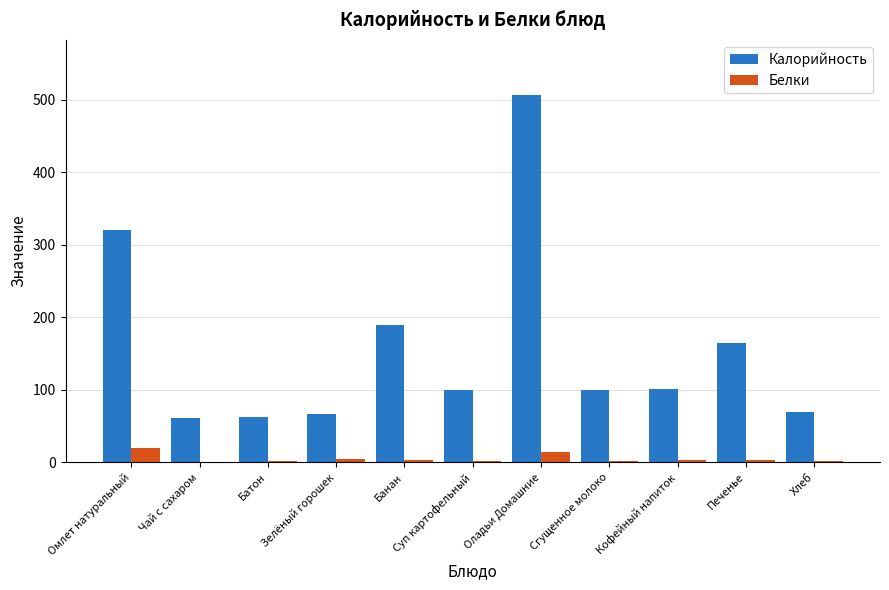

What is the sum of all Калорийность values?

1739.3